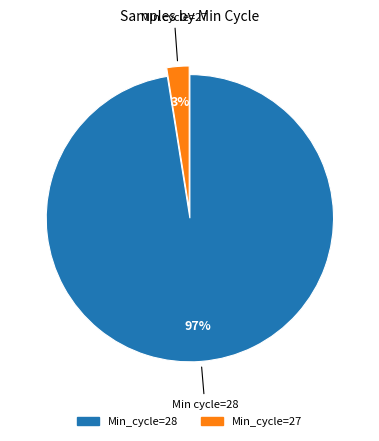

Does any single category account for the majority?

Yes